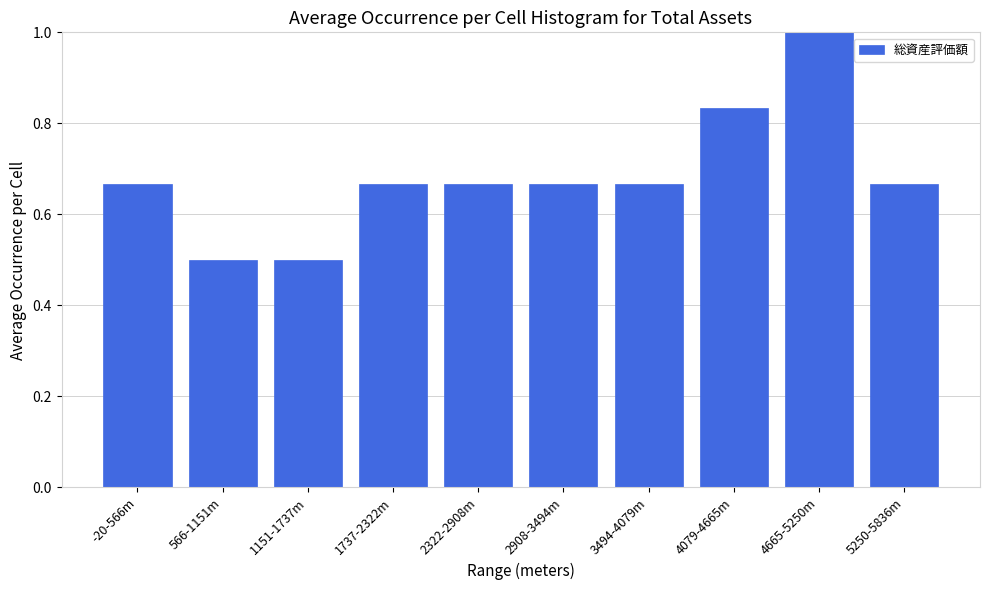

What position from the right is 2908-3494m?

5